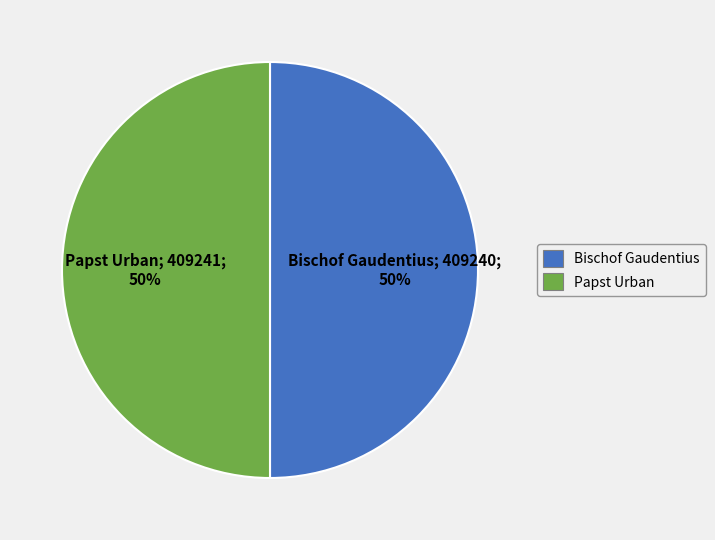

How many slices are in this pie chart?

2